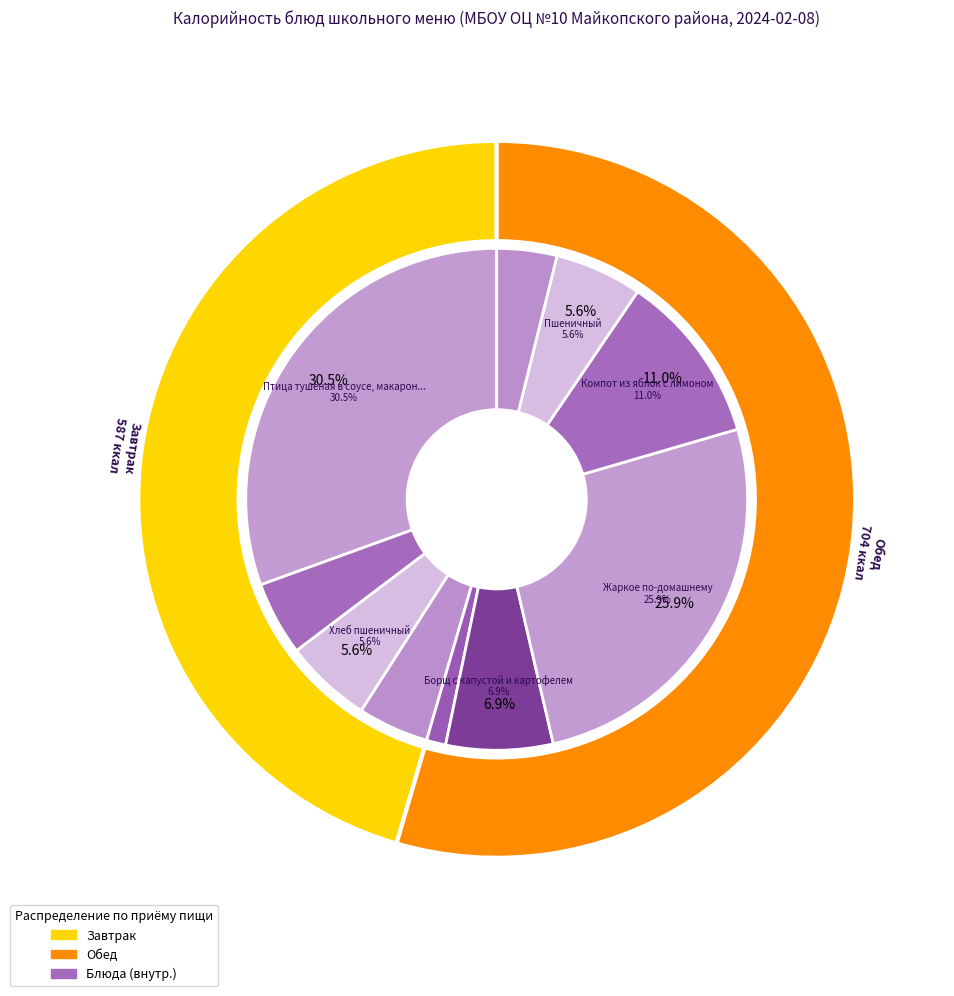

Count the number of slices in the pie.

10